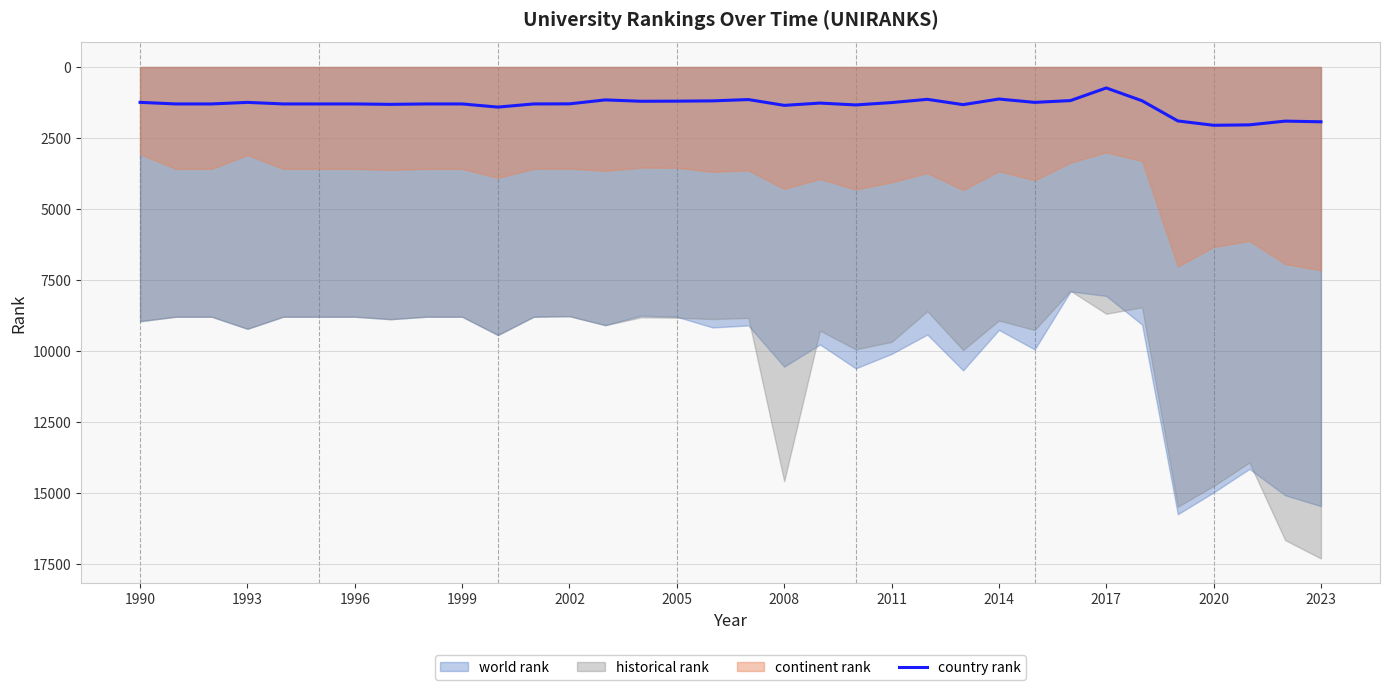

The value of country rank at 2008 is 1349. True or false?

True